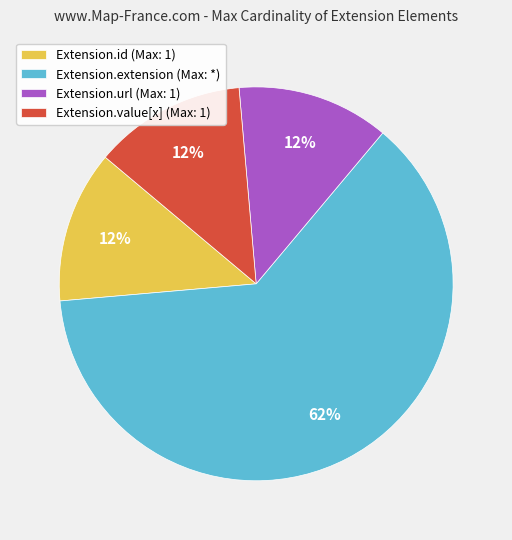

Is there any slice that represents more than half of the pie?

Yes